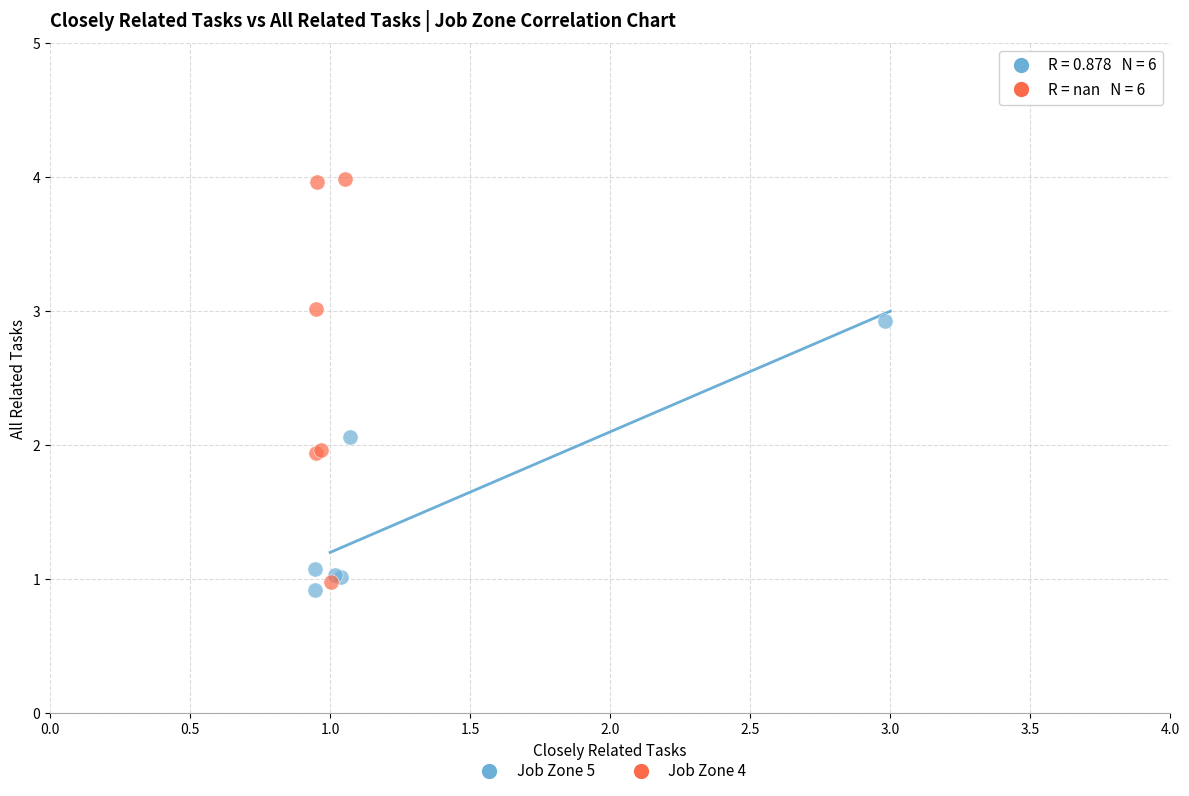

Which series has the largest Y range (max minus min)?

Job Zone 4